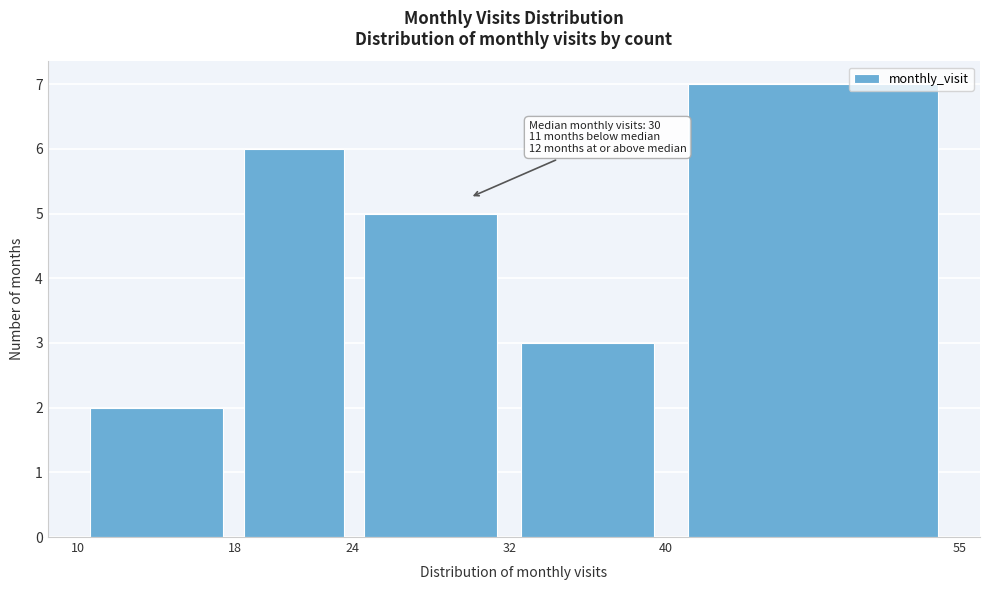

Which range on the x-axis has the tallest bar?

40 to 55